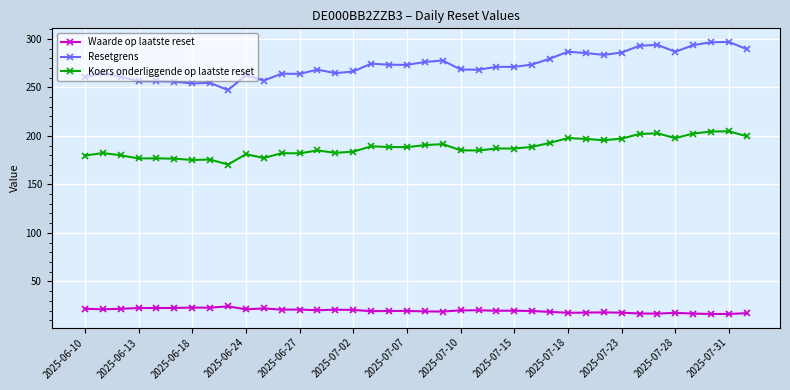

Which series has the widest spread of values?

Resetgrens